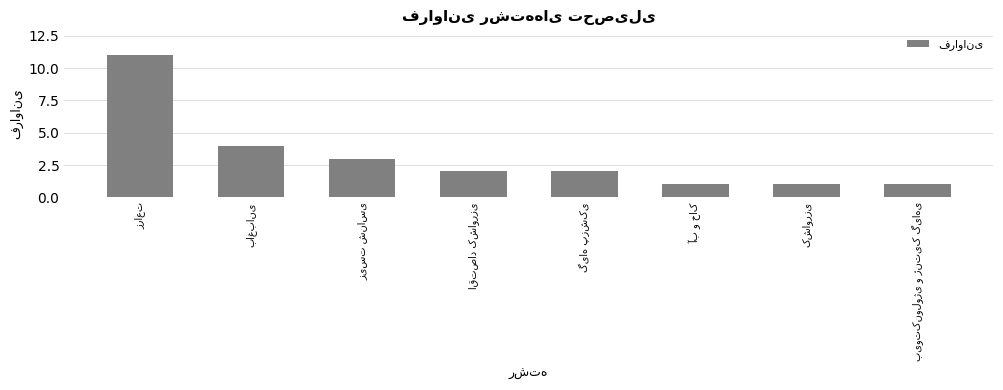

What is the maximum value shown in the chart?

11